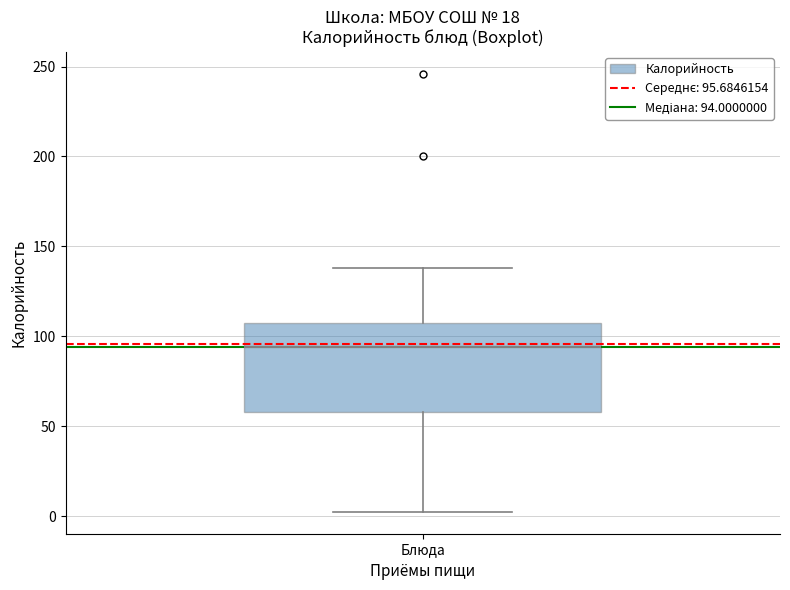

Where is the upper edge of the box for Блюда on the y-axis? The values are not printed on the chart, so give them approximately, as read against the axis.

110